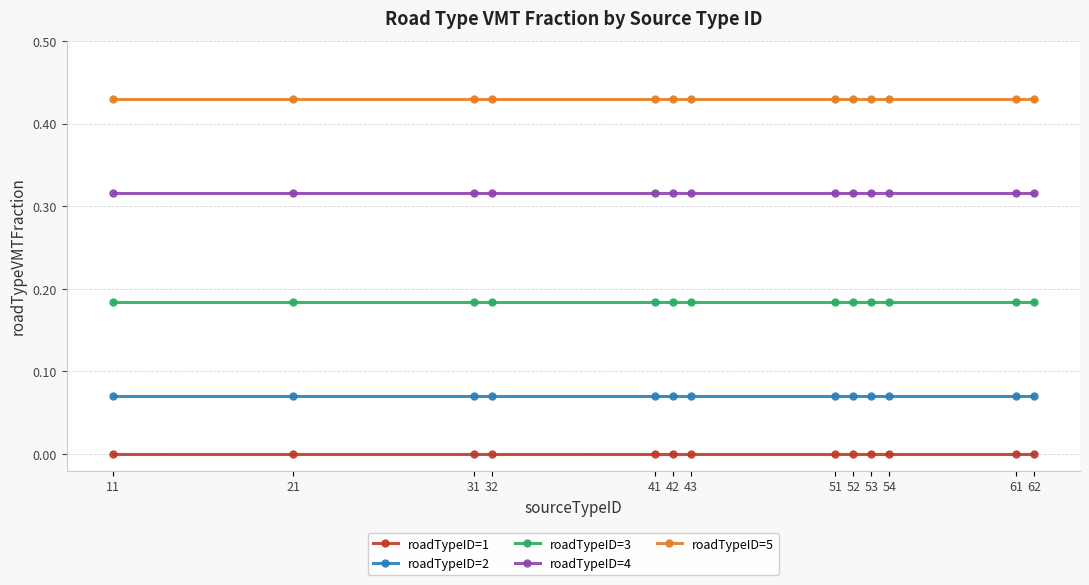

True or false: roadTypeID=2 and roadTypeID=4 cross at least once.

False